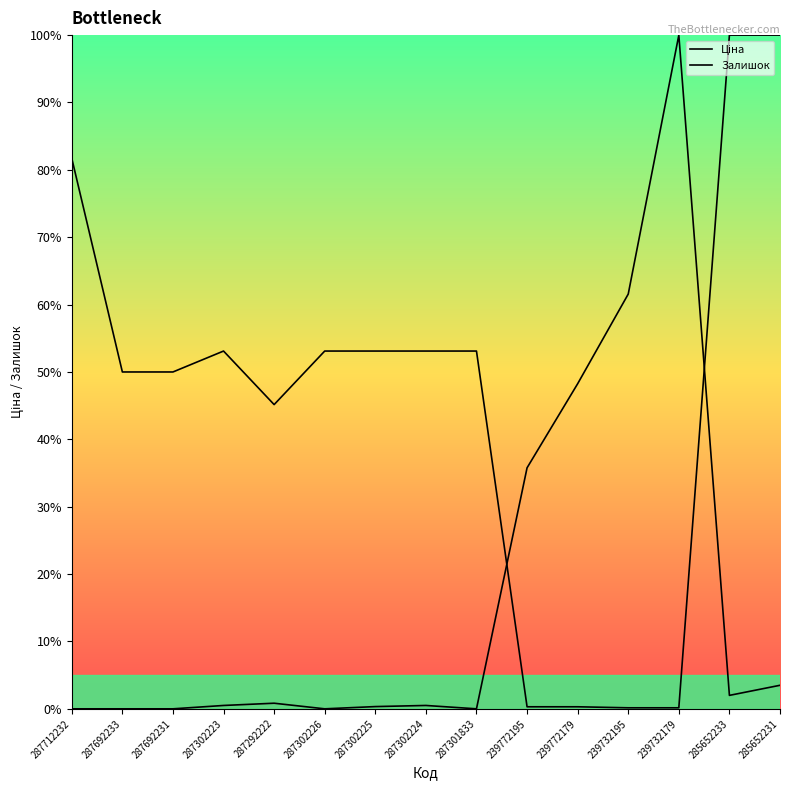

Does the chart have visible grid lines?

No